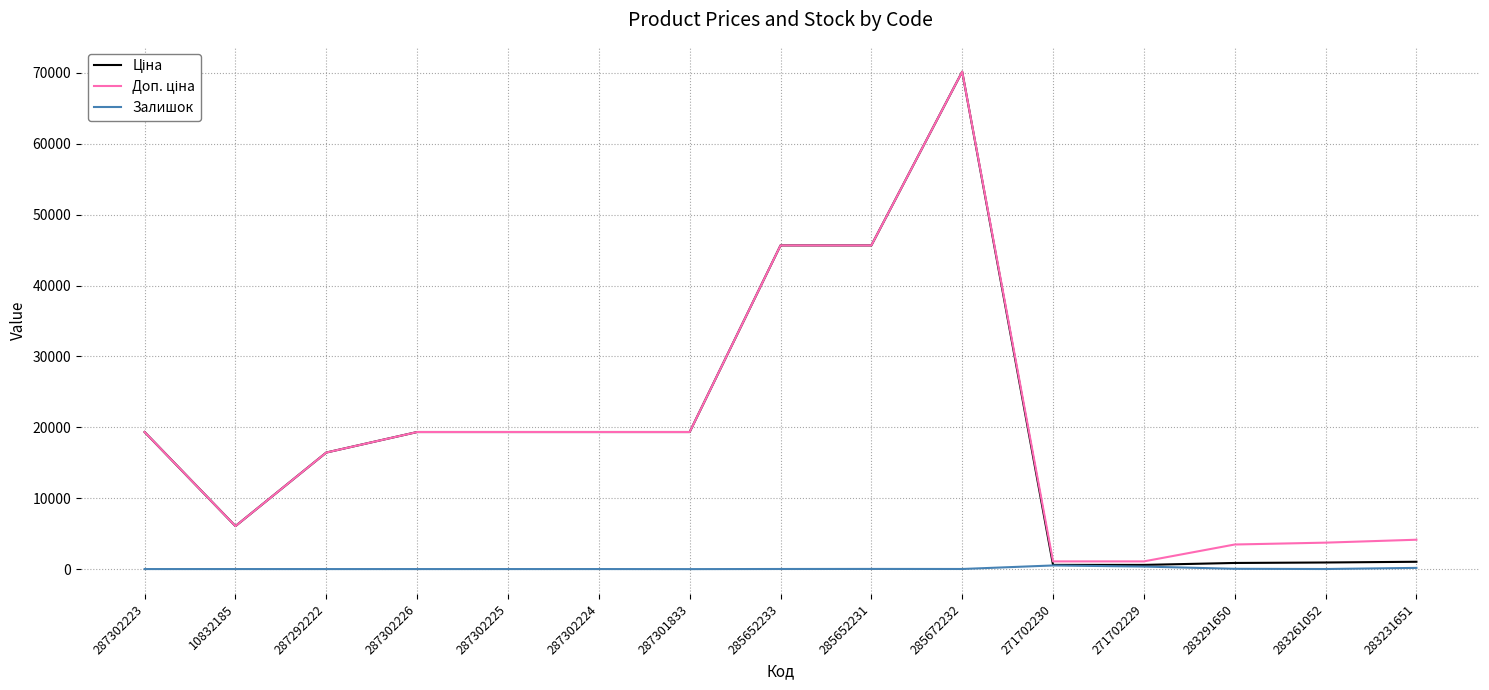

What is the greatest value displayed?

70181.6